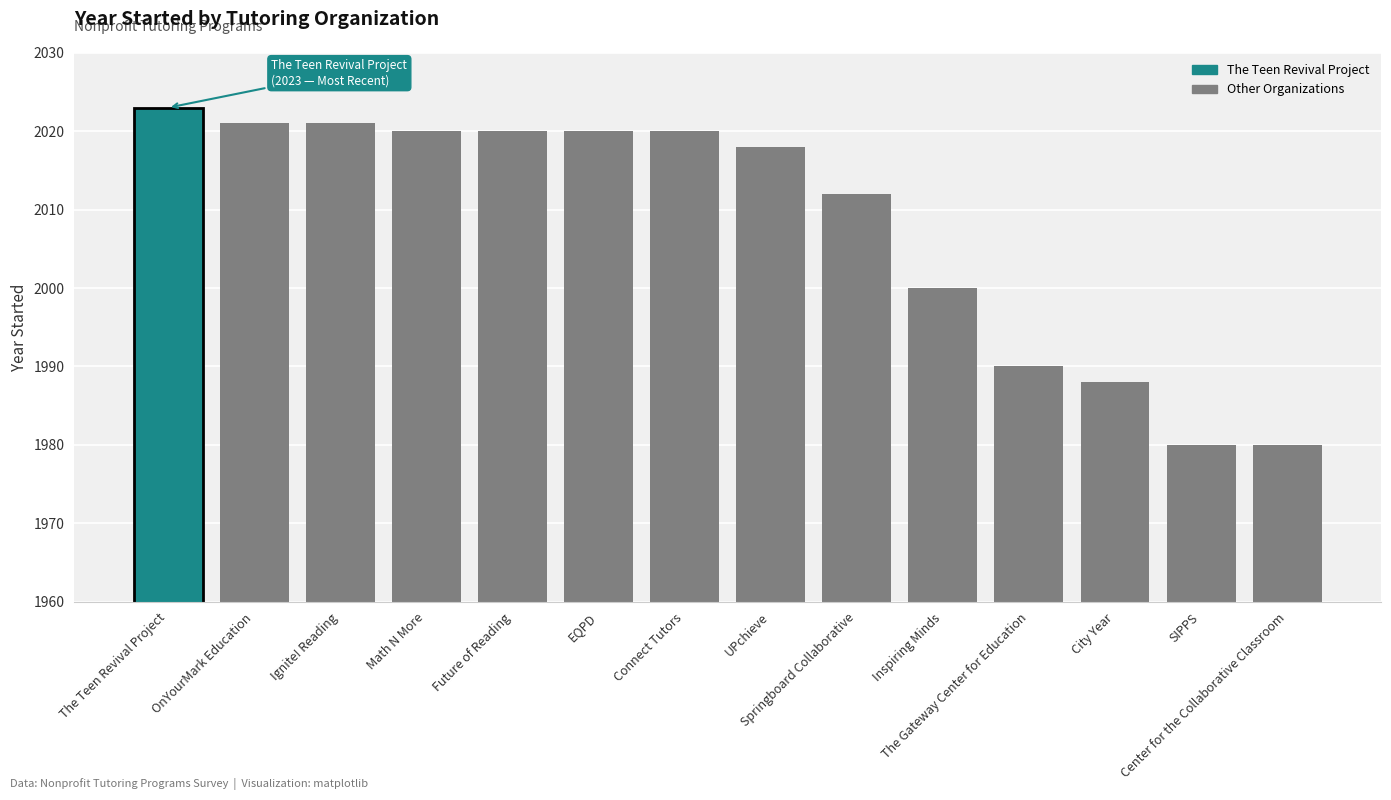

How many data points does each series have?

14